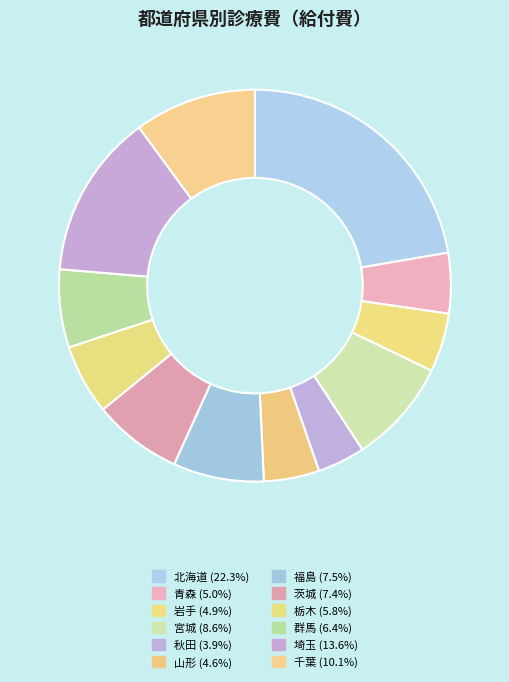

Is it true that 宮城 is 2% of the pie?

False